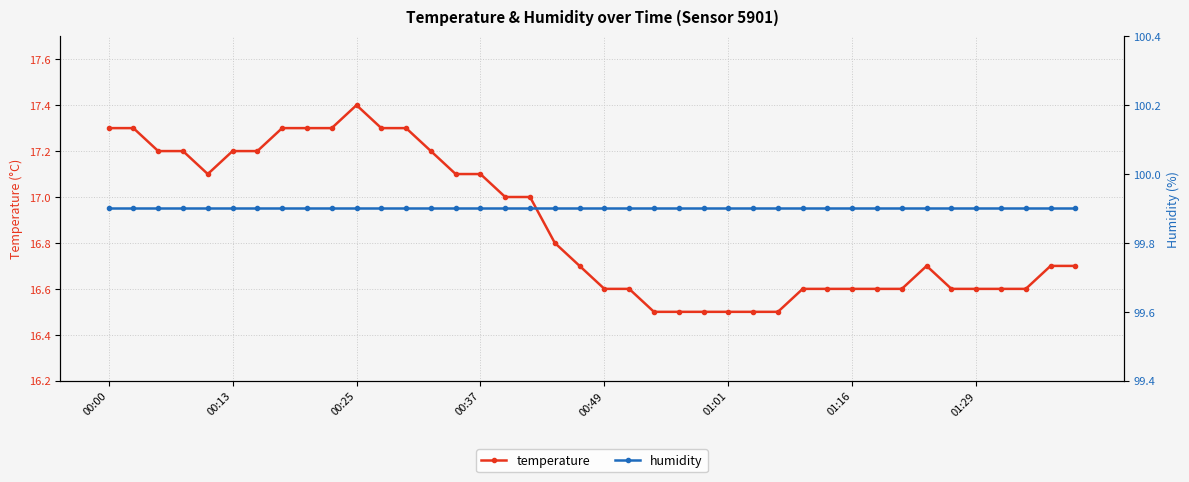

How many lines are shown in the chart?

2